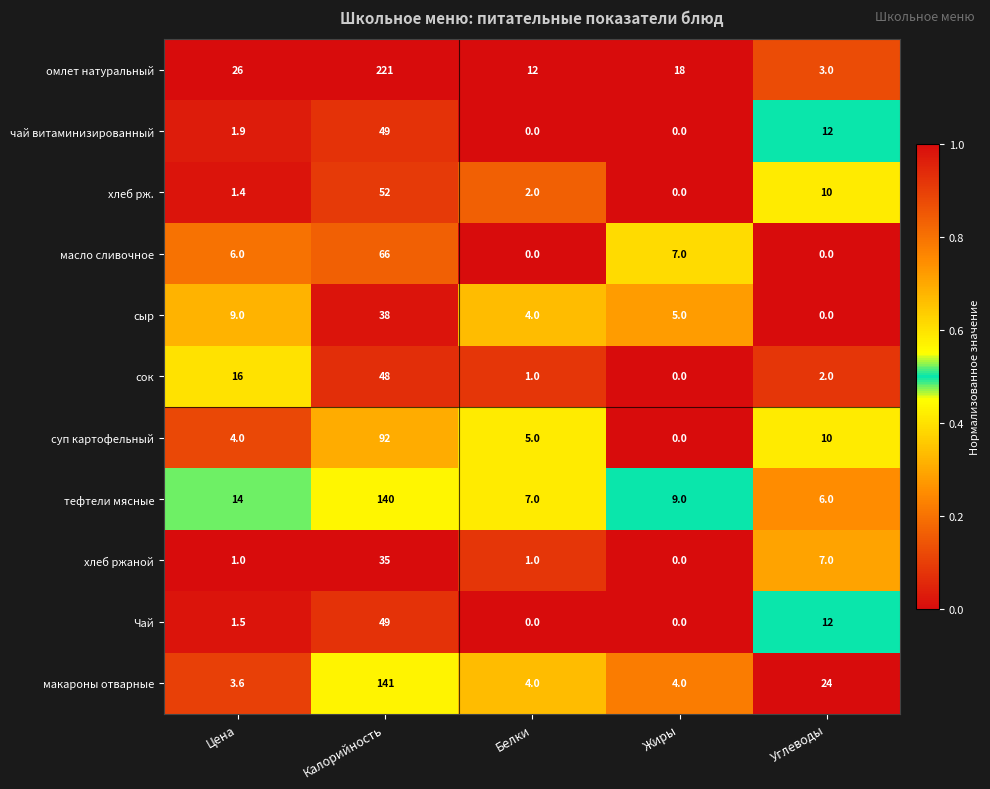

What is the spread (max minus min) of values at Калорийность?

186.0